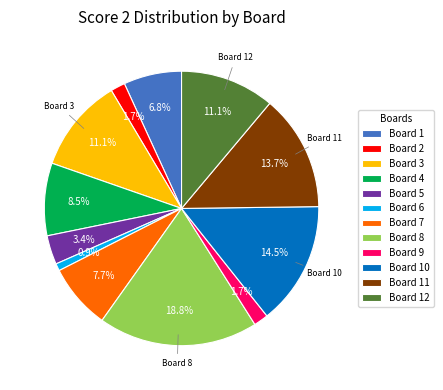

What percentage do Board 9 and Board 7 together represent?

9.4%